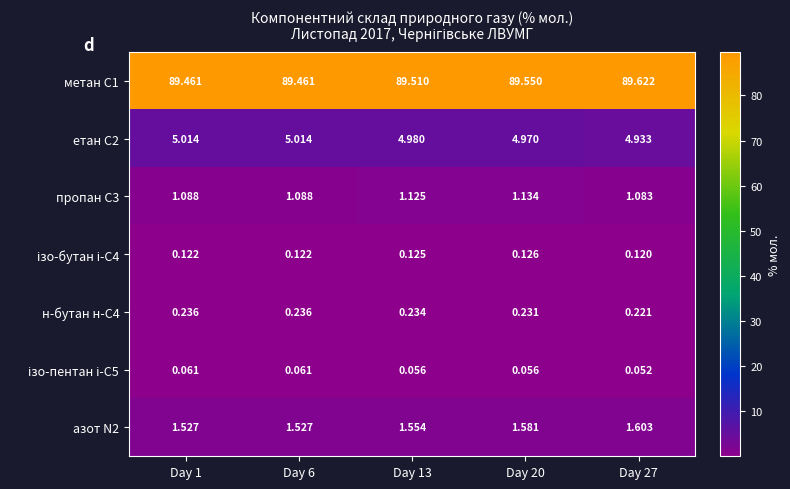

Is the value of пропан С3 at Day 1 greater than the value of азот N2 at Day 1?

No